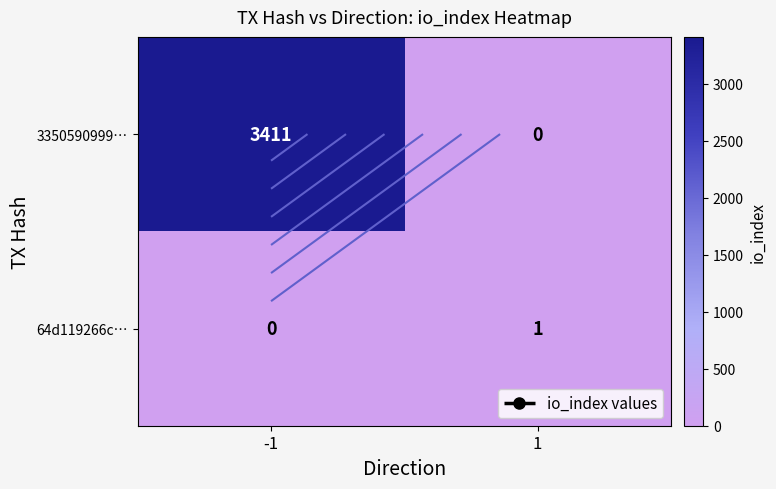

Between -1 and 1, which series saw the biggest shift?

3350590999…